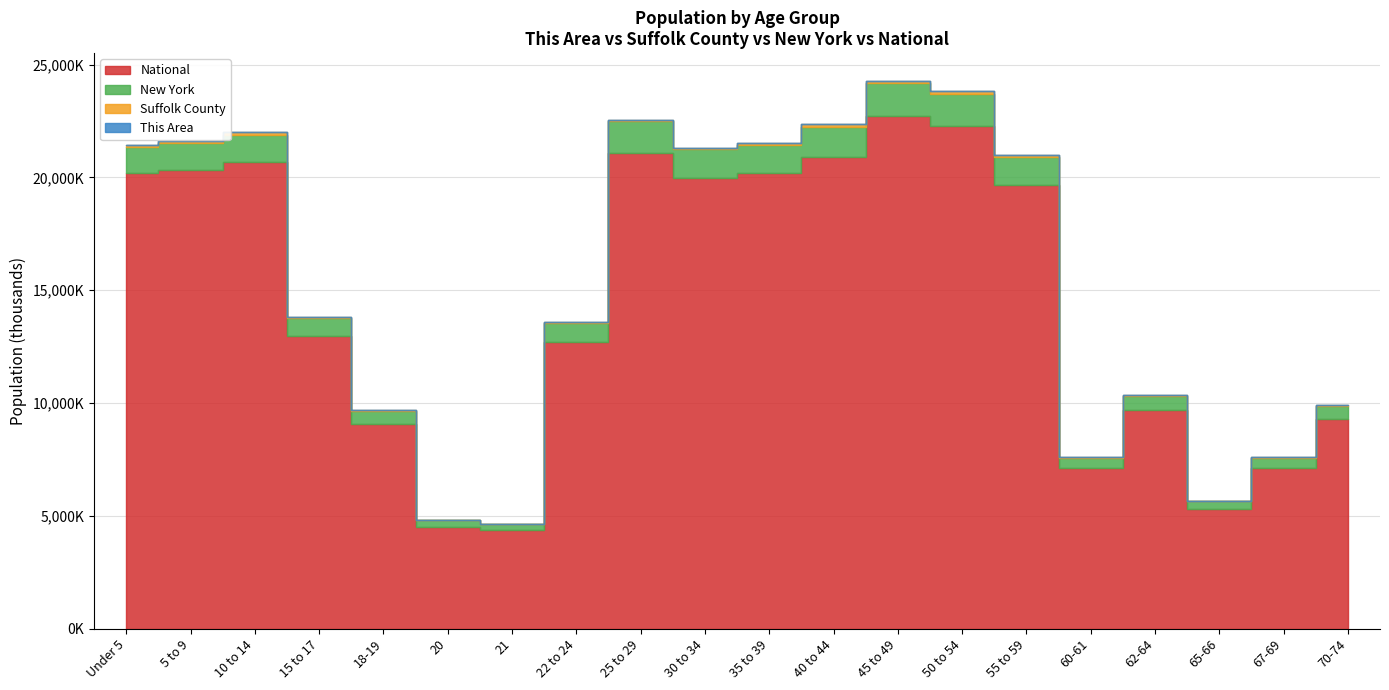

What is the value of the New York point at the 20th from the left?

9910.9